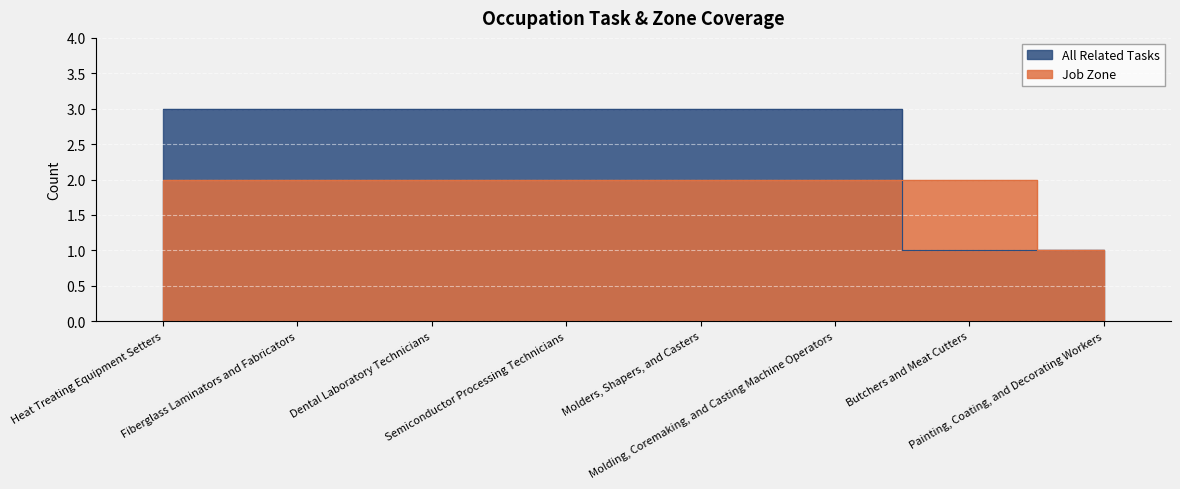

Is the value of All Related Tasks at Butchers and Meat Cutters greater than the value of Job Zone at Butchers and Meat Cutters?

No